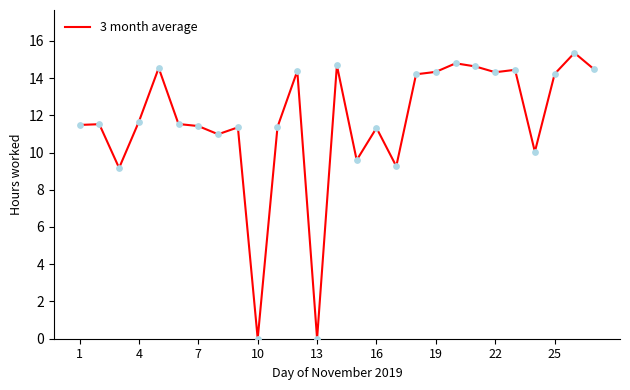

How many lines are shown in the chart?

1